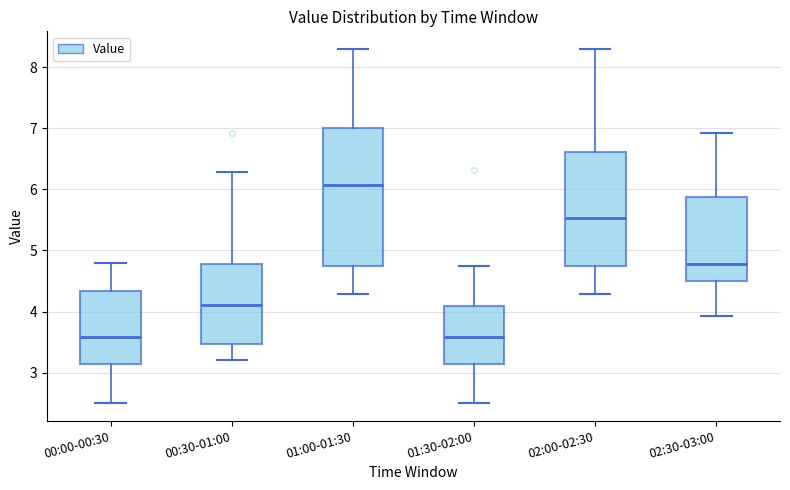

Reading left to right, transcribe this box plot: for each box, give where its median line is, the range the box spans, and where its two whiskers end, as read against the y-axis. The values are not printed on the chart, so give them approximately, as read against the axis.

00:00-00:30: median 3.6, box 3.1 to 4.3, whiskers 2.5 to 4.8
00:30-01:00: median 4.1, box 3.5 to 4.8, whiskers 3.2 to 6.3
01:00-01:30: median 6.1, box 4.8 to 7.0, whiskers 4.3 to 8.3
01:30-02:00: median 3.6, box 3.1 to 4.1, whiskers 2.5 to 4.8
02:00-02:30: median 5.5, box 4.8 to 6.6, whiskers 4.3 to 8.3
02:30-03:00: median 4.8, box 4.5 to 5.9, whiskers 3.9 to 6.9